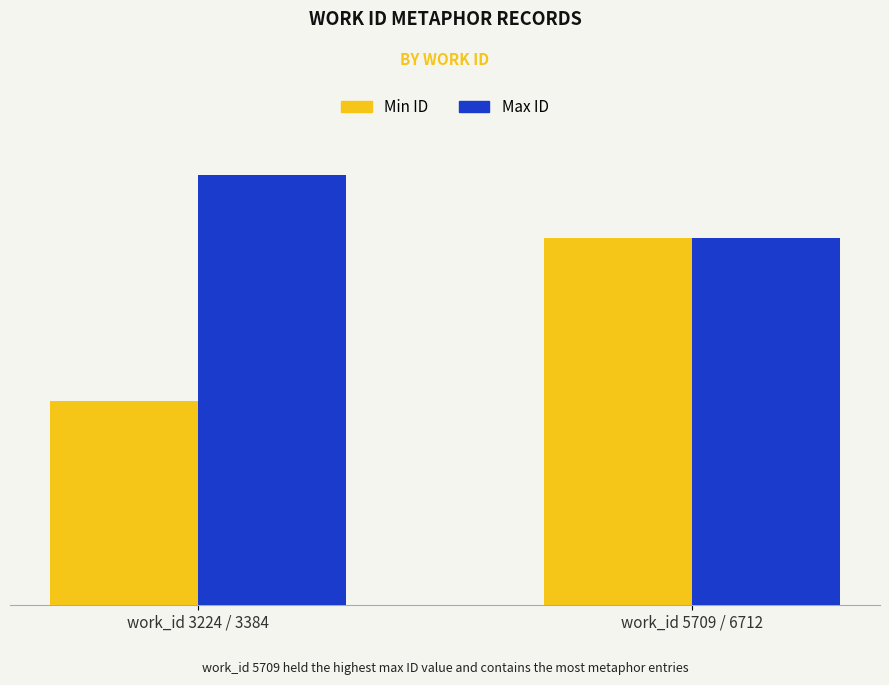

Reading left to right, extract all data points from this chart.

Min ID: work_id 3224 / 3384=8466	work_id 5709 / 6712=15233
Max ID: work_id 3224 / 3384=17858	work_id 5709 / 6712=15237